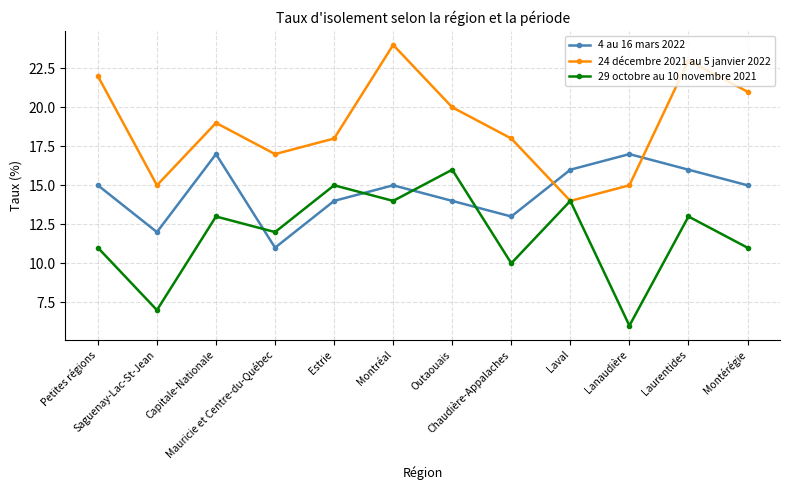

What is the average value of the 4 au 16 mars 2022 series?

15